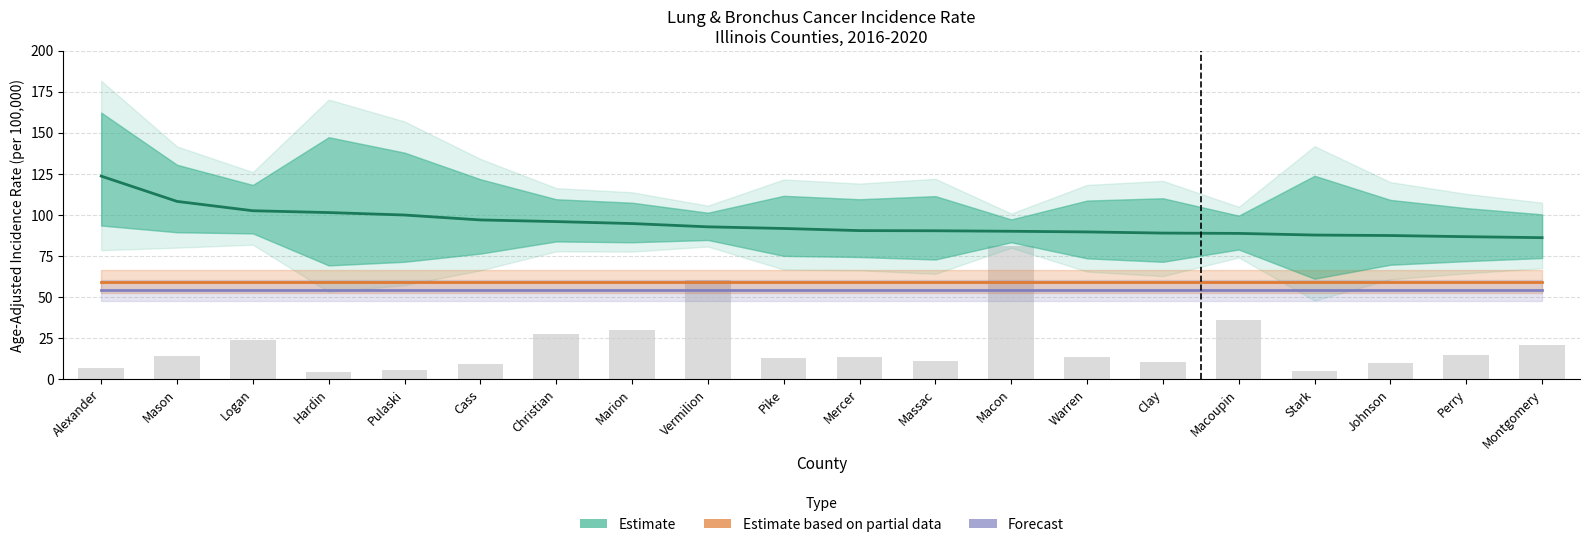

At which label does Forecast reach its peak?

Alexander